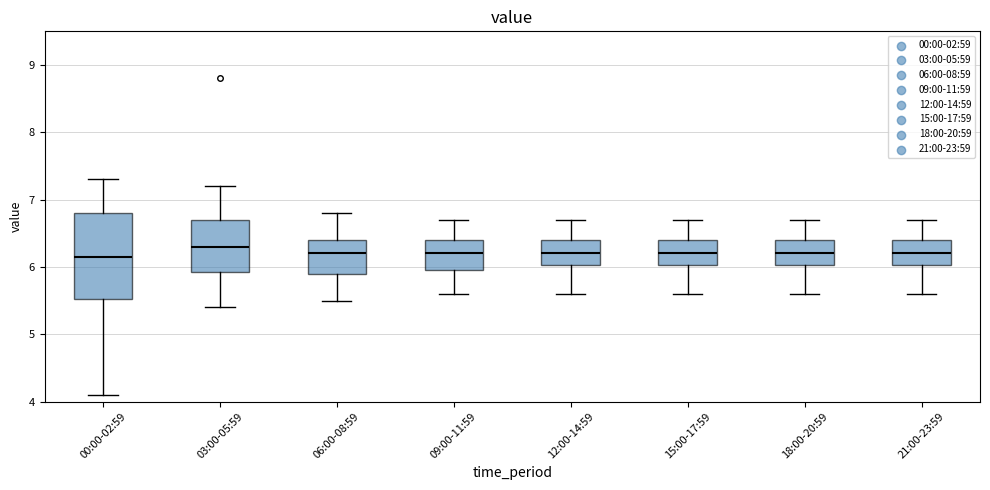

Which box is the tallest, from its lower edge to its upper edge?

00:00-02:59